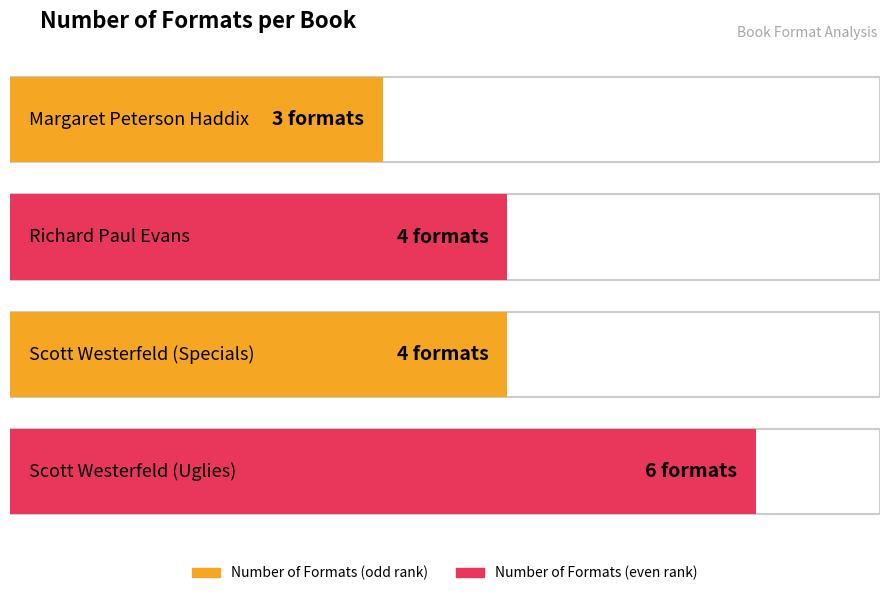

List the labels in order of value, smallest first.

Margaret Peterson Haddix, Richard Paul Evans, Scott Westerfeld (Specials), Scott Westerfeld (Uglies)